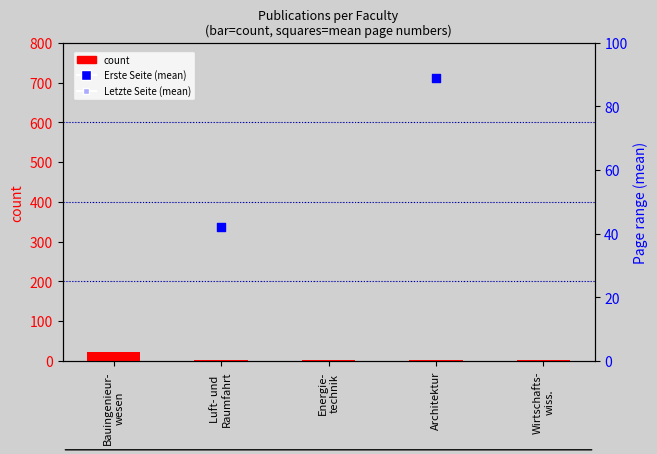

Which series has the widest spread of Y values?

Letzte Seite (mean)